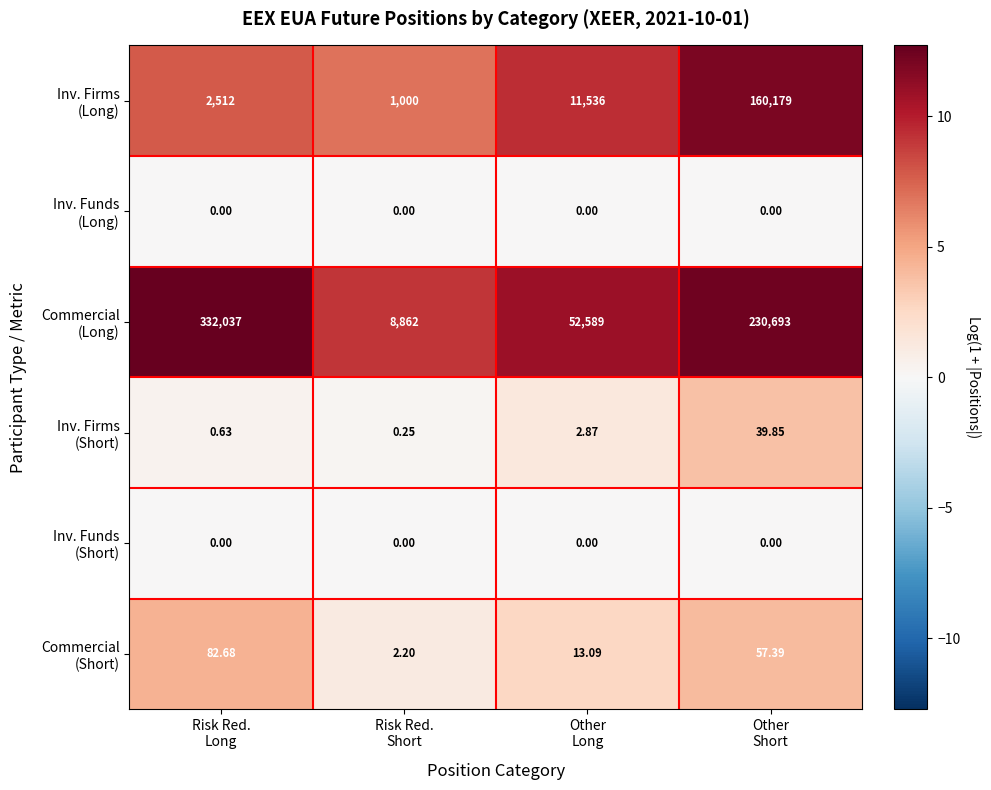

What is the difference between the highest and lowest values at Other
Short?

230693.0